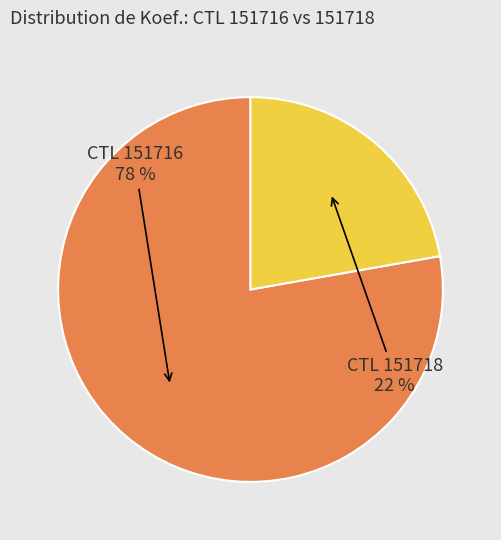

How many segments does this pie chart have?

2